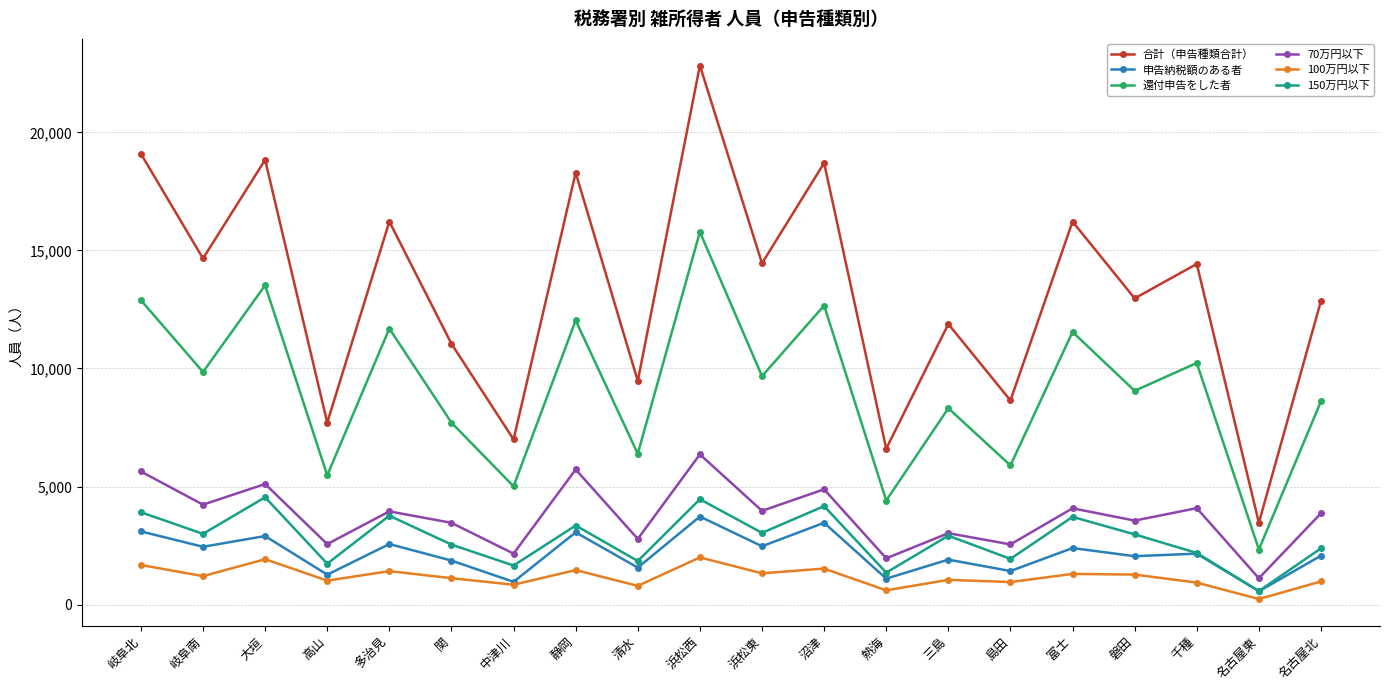

In 申告納税額のある者, how many points are lower than both neighbors (excluding endpoints)?

9